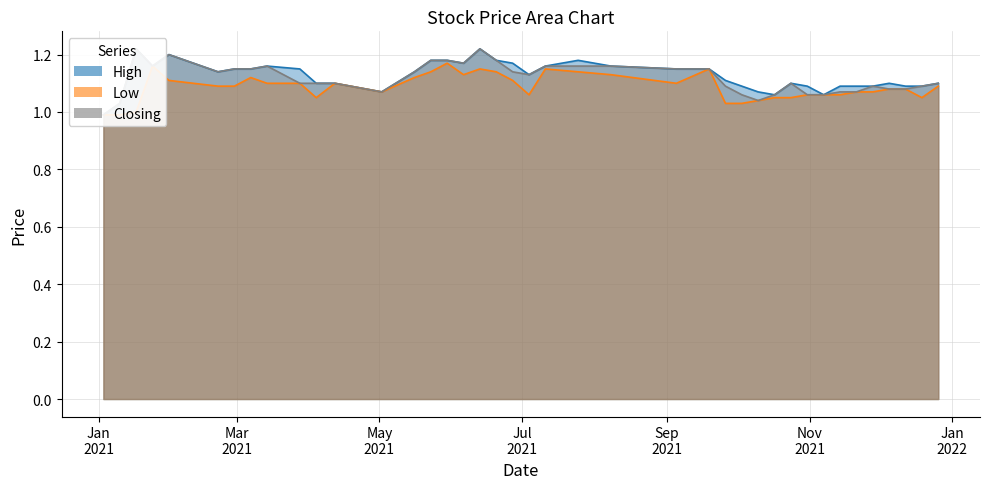

True or false: Low and High cross at least once.

False